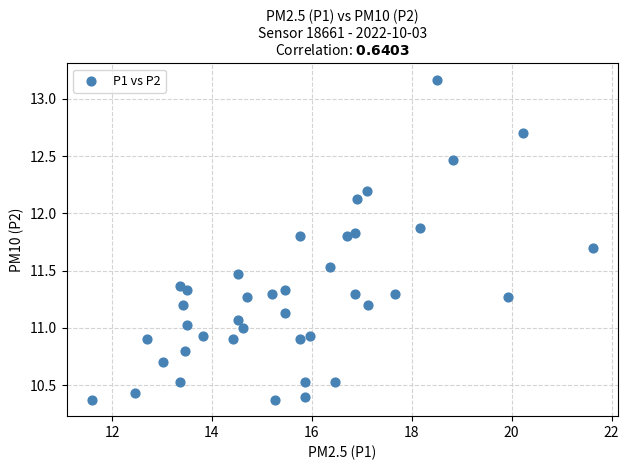

What is the range of X values (max minus min)?

10.0